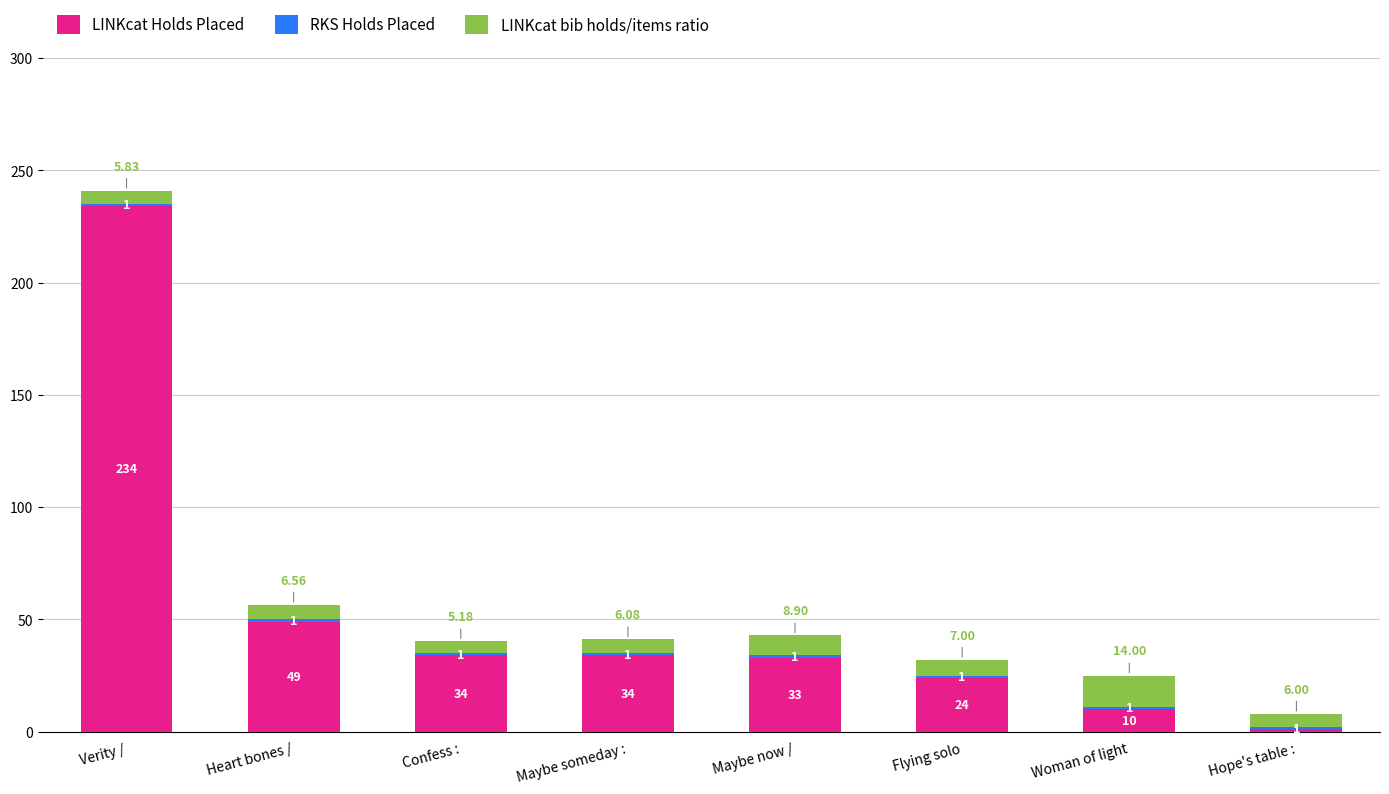

Are the bars horizontal?

No